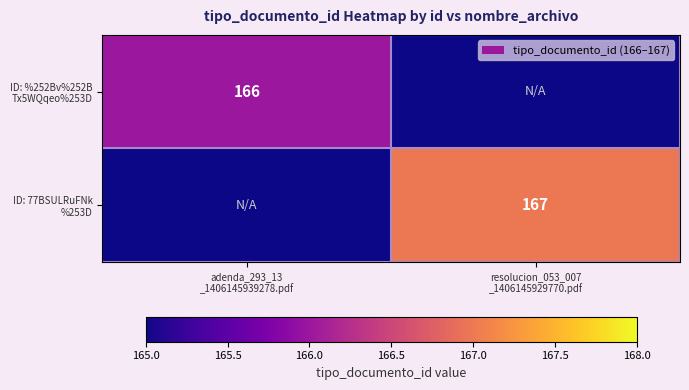

Count the number of categories in the chart.

2